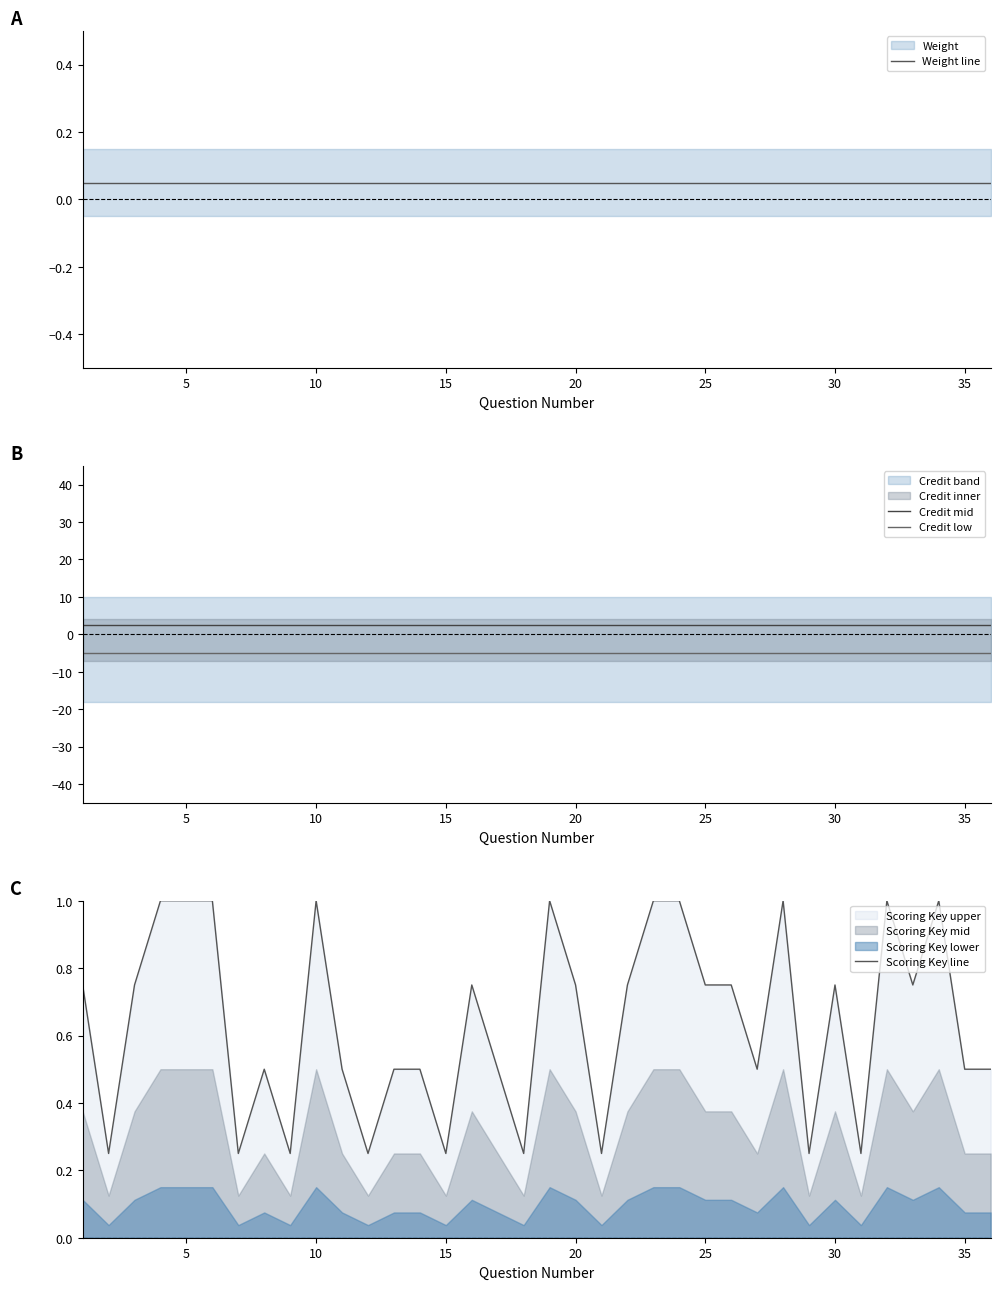

True or false: Weight line and Credit mid cross at least once.

False